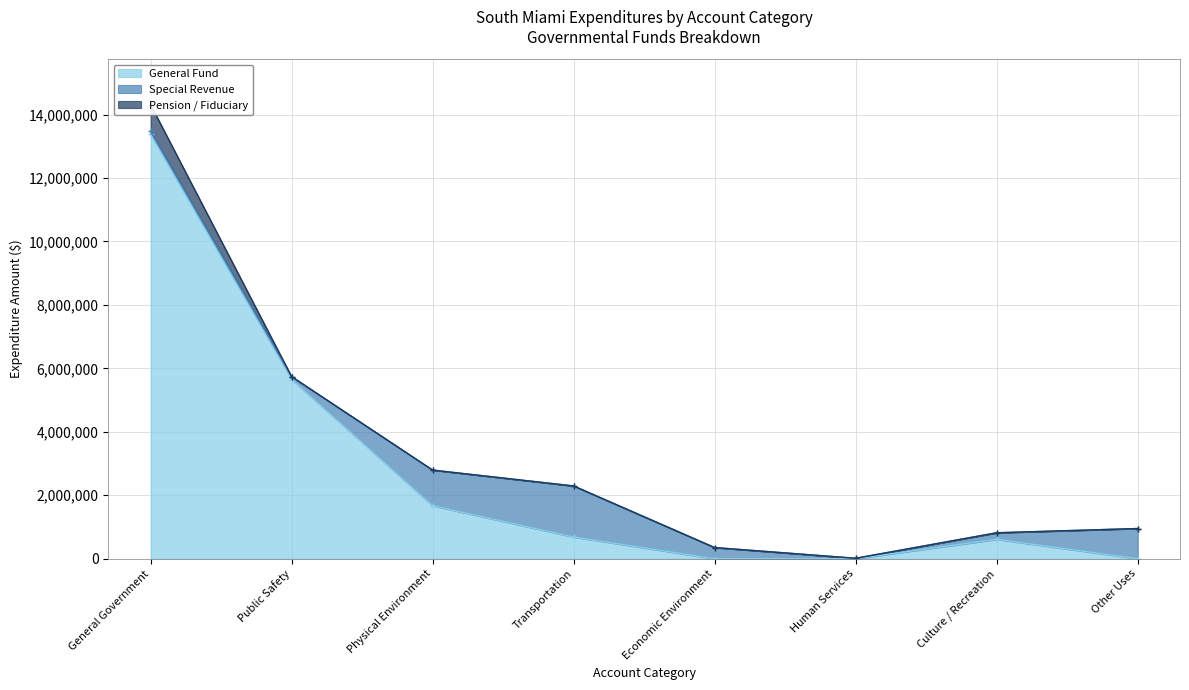

Which series has the largest total across all categories?

General Fund